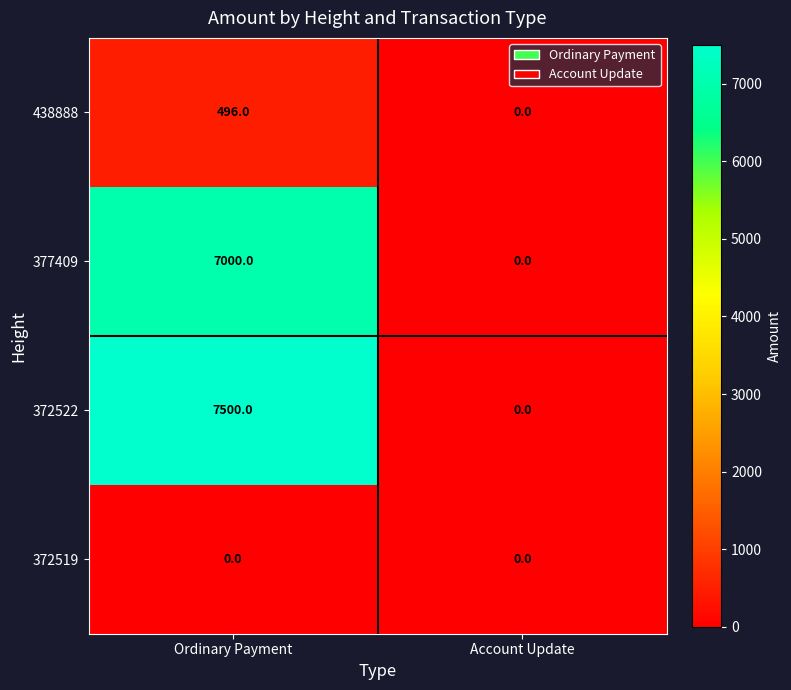

What is the sum of the 438888 values at Account Update and Ordinary Payment?

496